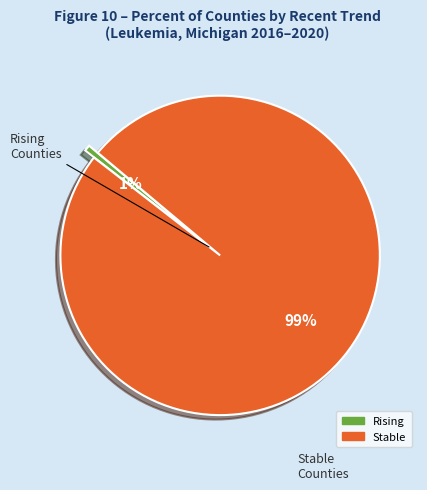

To the nearest percent, what is the average slice percentage?

50%